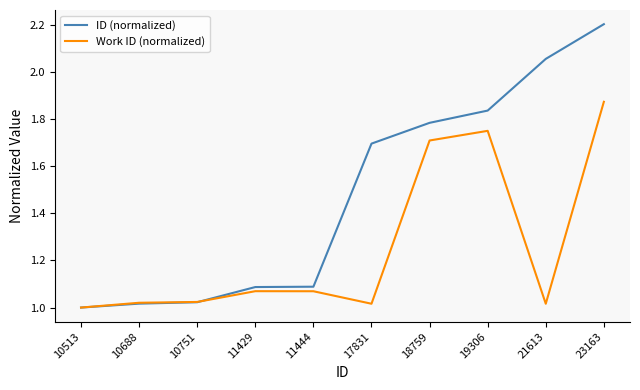

What is the sum of all ID (normalized) values?

14.8